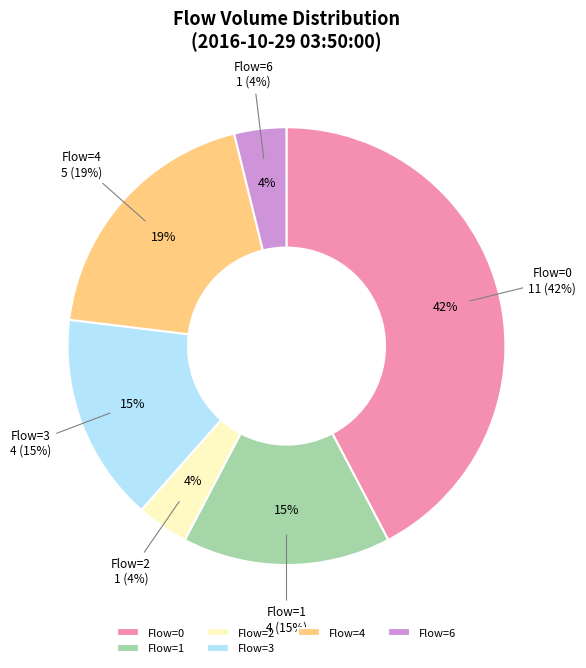

To the nearest percent, what percentage of the pie is 2?

4%